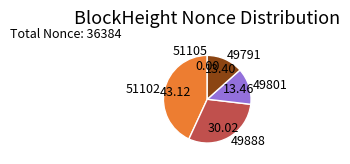

Does any single category account for the majority?

No